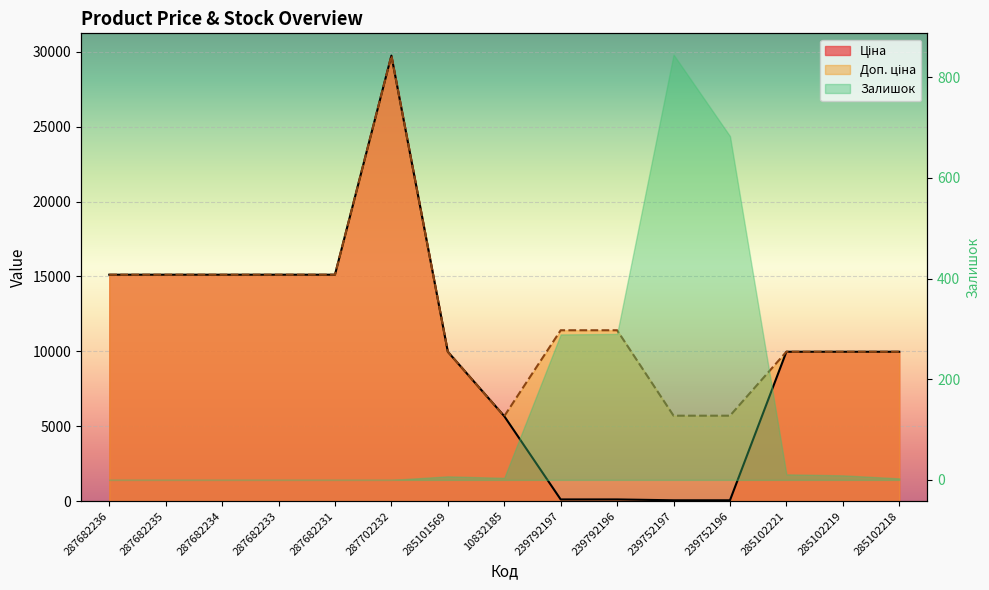

What is the value of the Ціна point at the 5th from the left?

15120.0